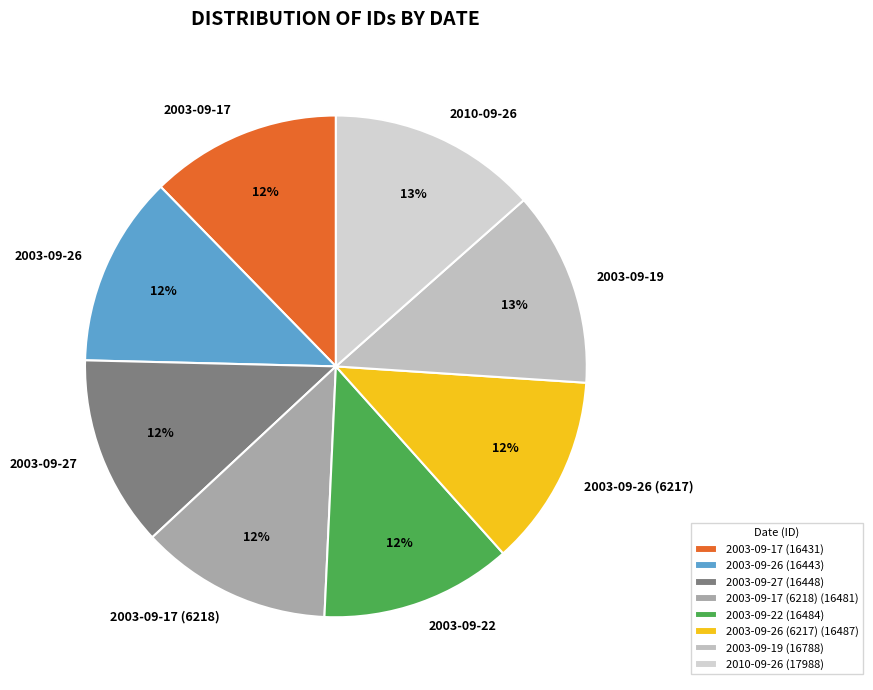

What is the ratio of the value at 2003-09-22 to the value at 2003-09-17?

1.0